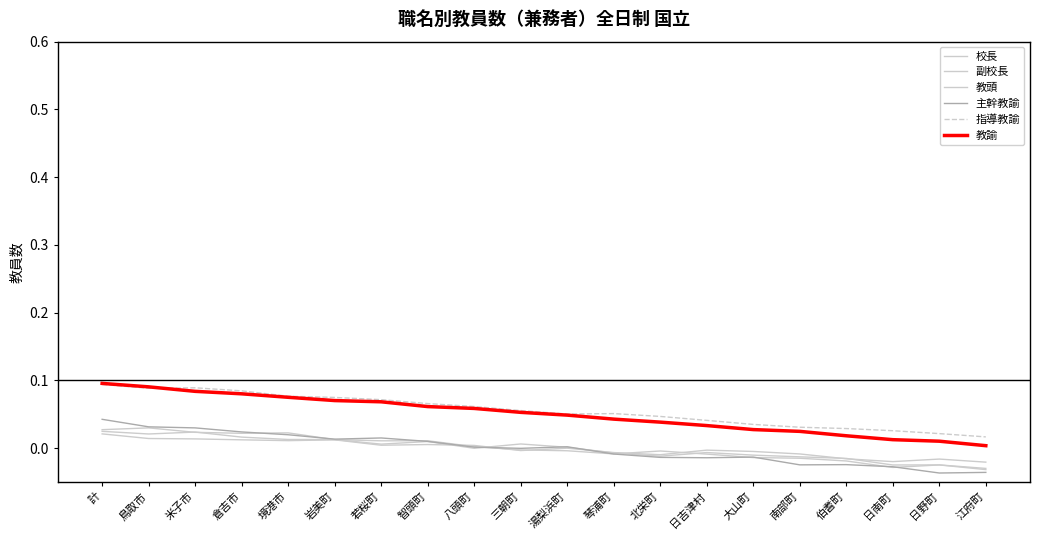

What is the difference between the highest and lowest values at 計?

0.1